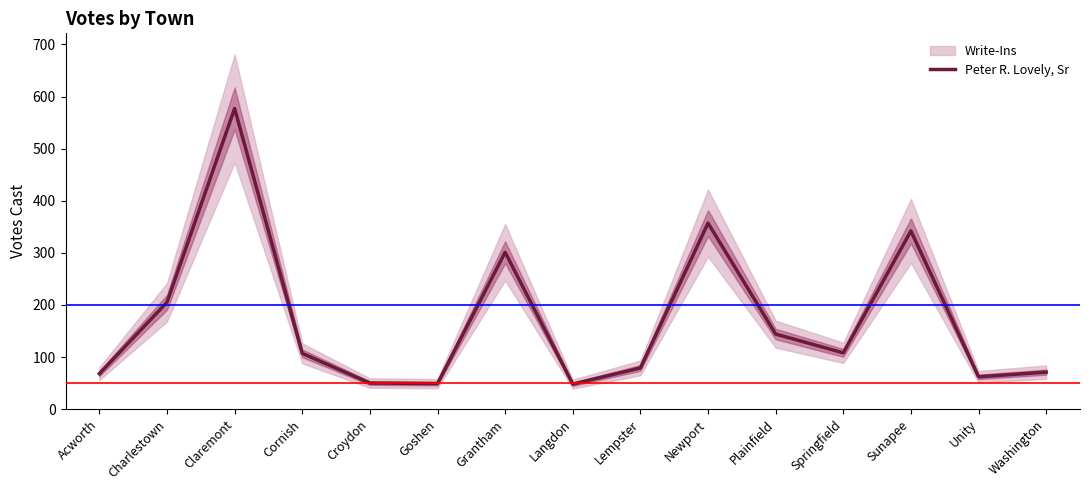

What position from the right is Washington?

1